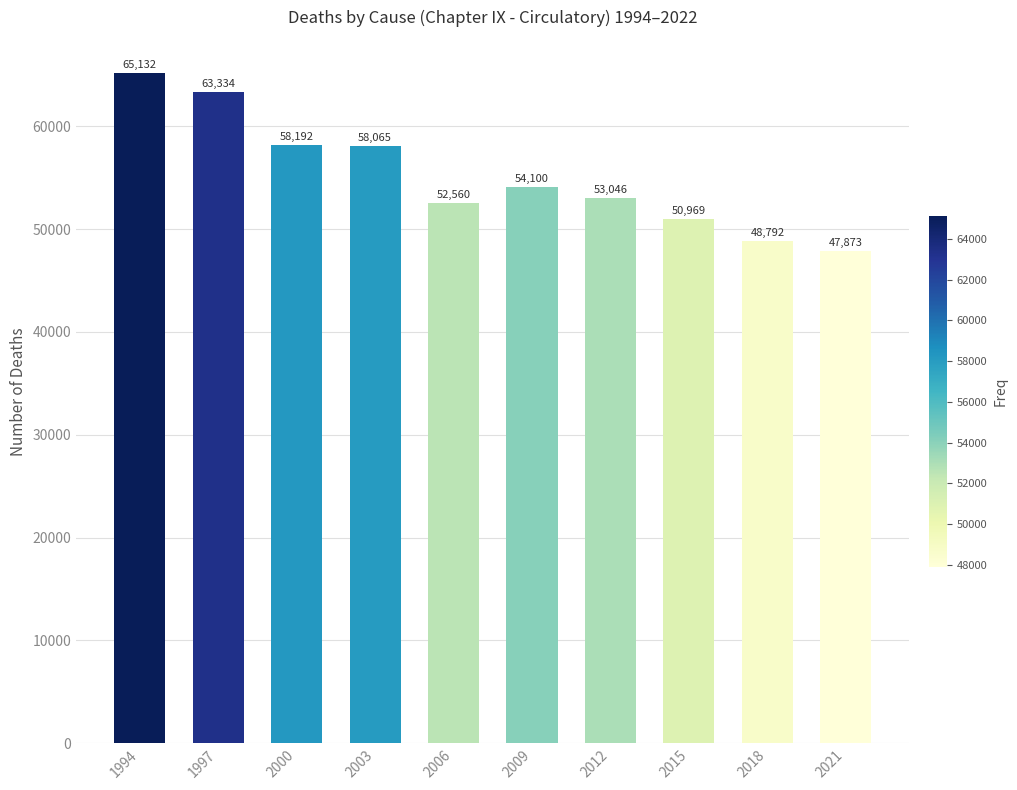

Does the chart contain stacked bars?

No